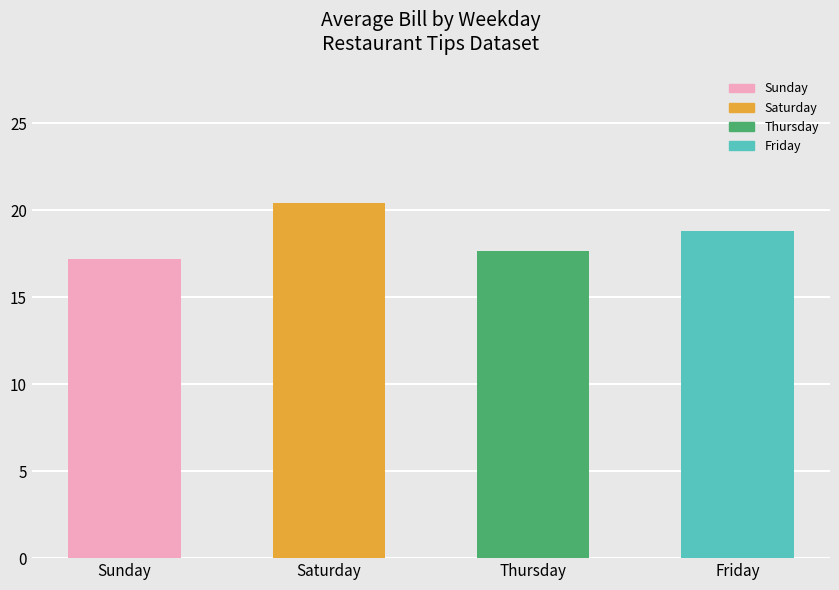

Reading left to right, transcribe all the data shown in this chart.

Sunday=17.2	Saturday=20.4	Thursday=17.7	Friday=18.8